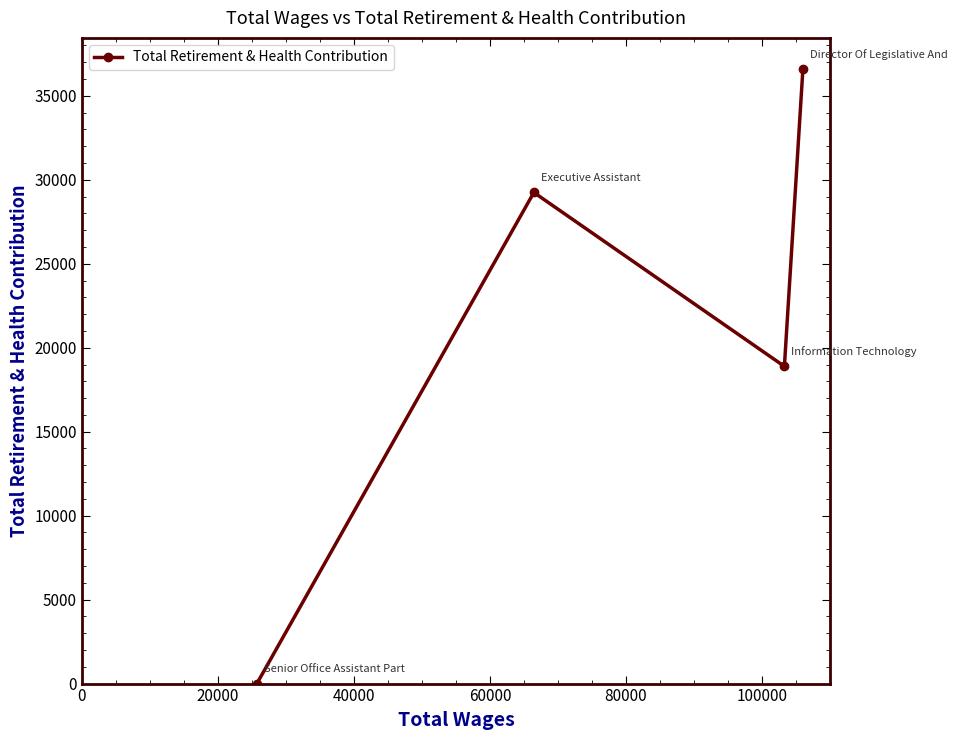

What is the difference between the second highest and minimum values?

29246